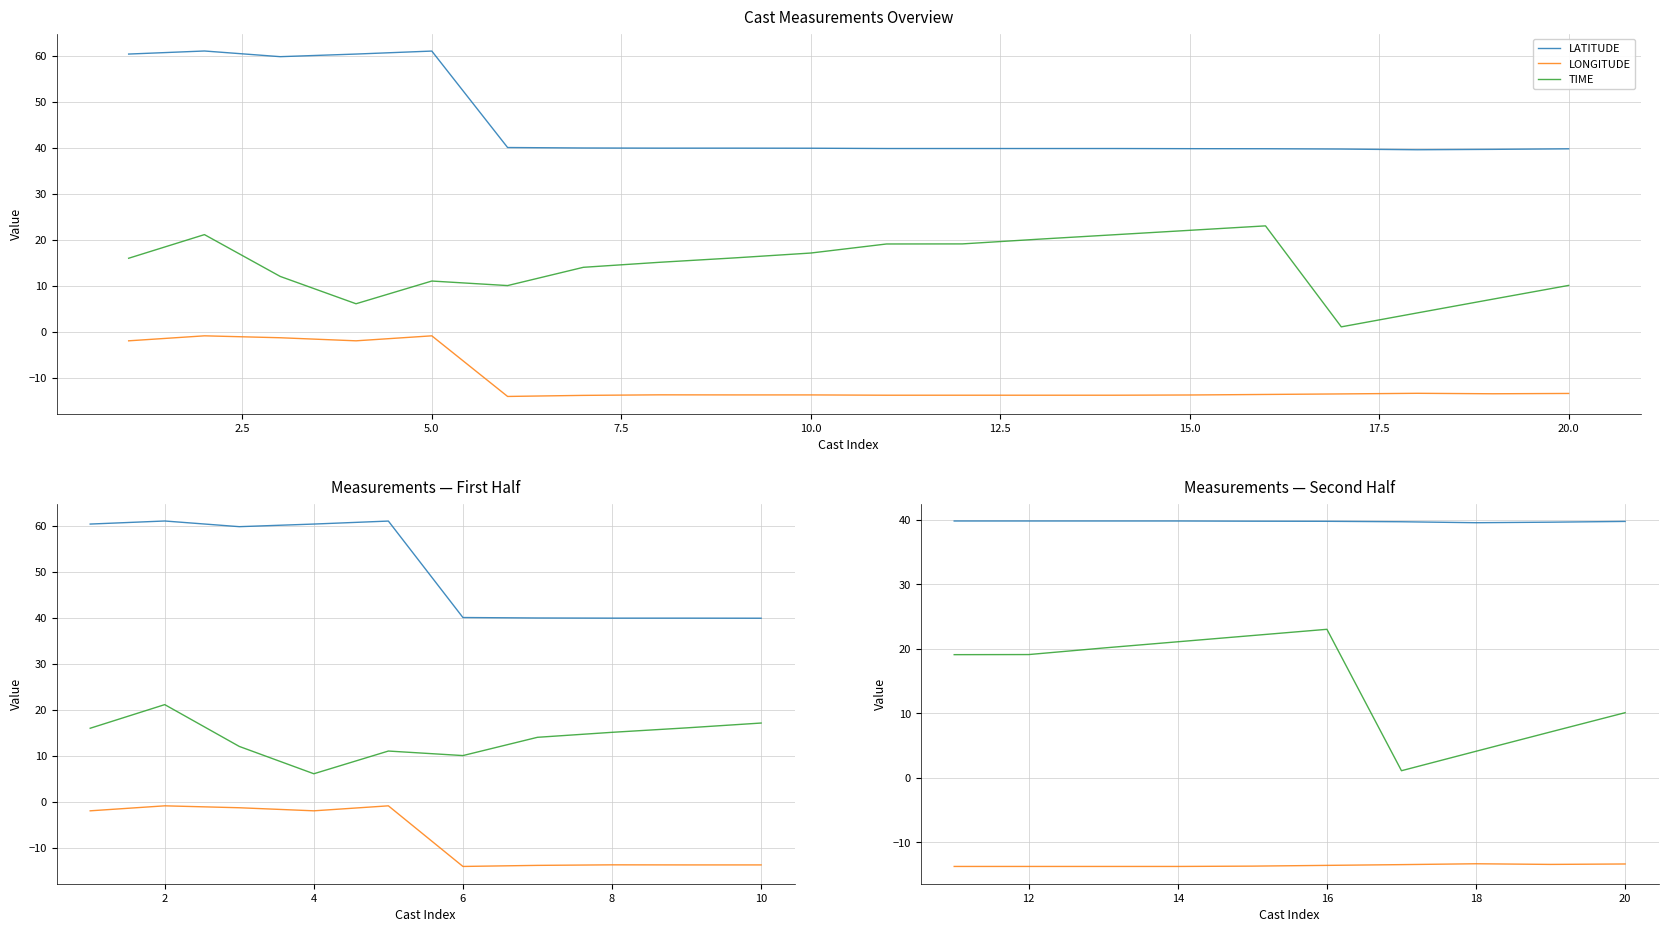

Is the value of LONGITUDE at 12 greater than the value of LATITUDE at 12?

No